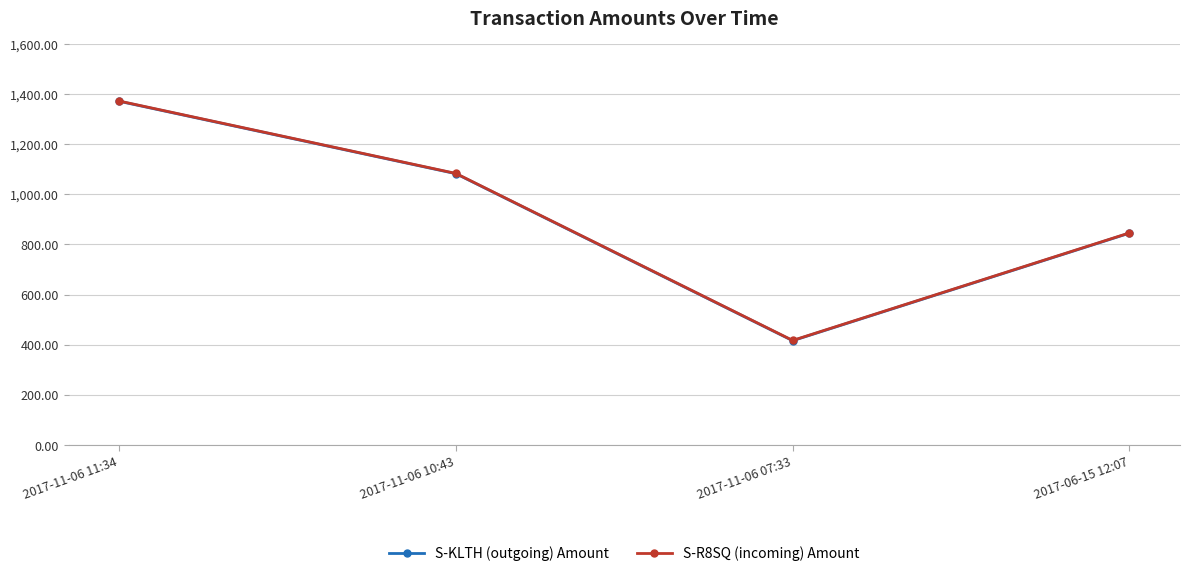

At which category is the sum across all series the highest?

2017-11-06 11:34